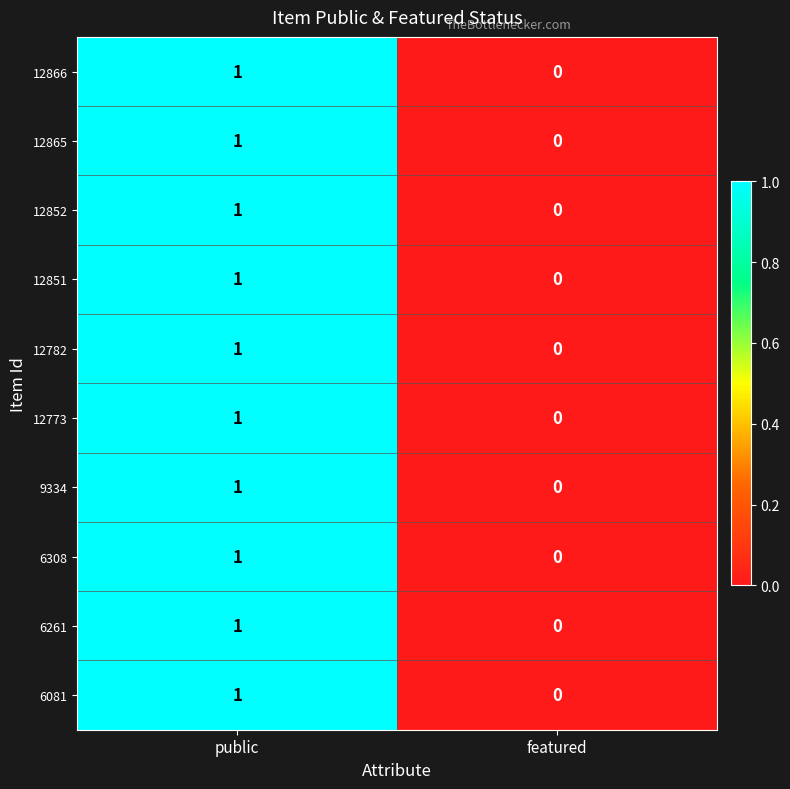

Reading left to right, extract all data points from this chart.

12866: public=1	featured=0
12865: public=1	featured=0
12852: public=1	featured=0
12851: public=1	featured=0
12782: public=1	featured=0
12773: public=1	featured=0
9334: public=1	featured=0
6308: public=1	featured=0
6261: public=1	featured=0
6081: public=1	featured=0